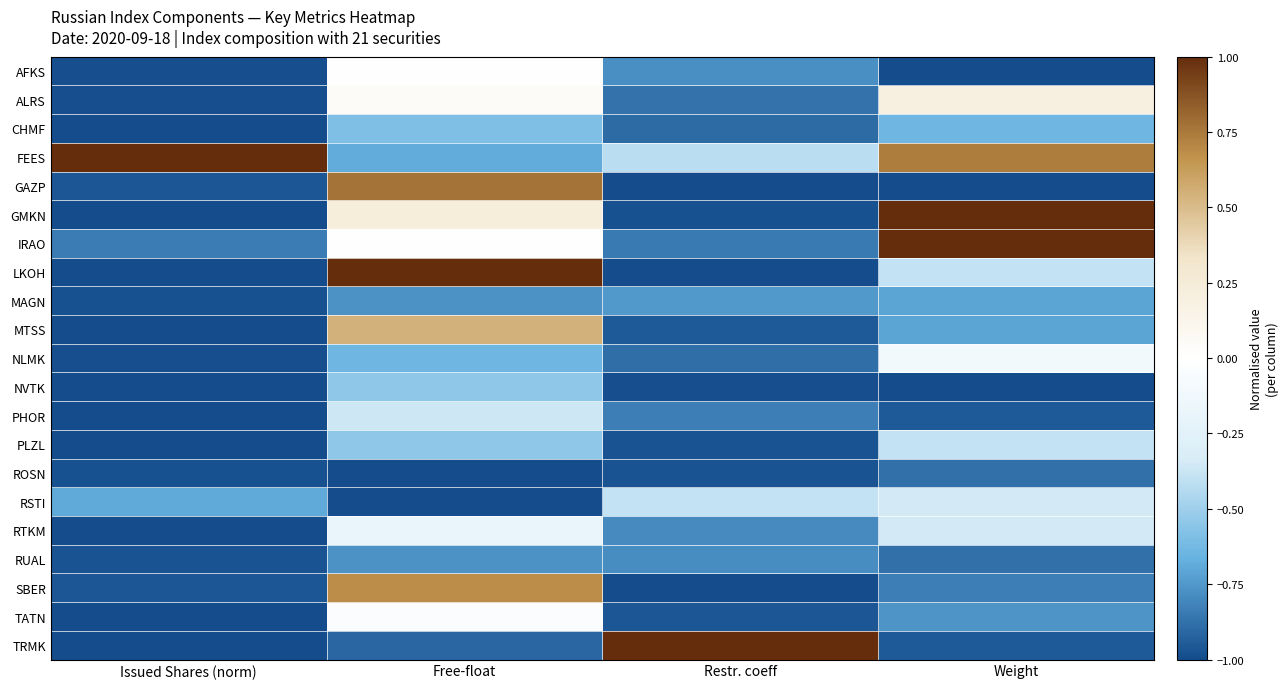

What is the total value across all series at Issued Shares (norm)?

-18.3